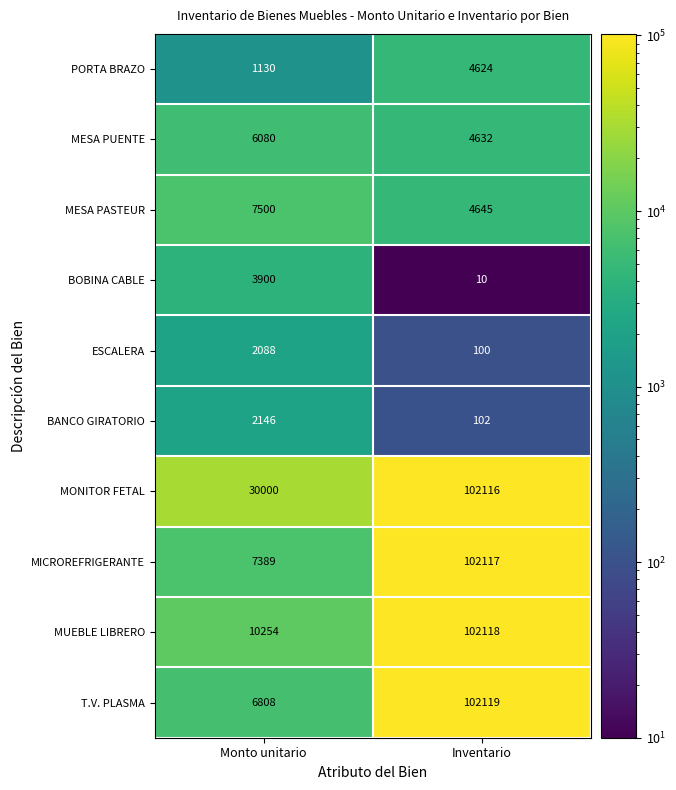

Reading right to left, extract all data points from this chart.

PORTA BRAZO: 4624	1130
MESA PUENTE: 4632	6080
MESA PASTEUR: 4645	7500
BOBINA CABLE: 10	3900
ESCALERA: 100	2088
BANCO GIRATORIO: 102	2146
MONITOR FETAL: 102116	30000
MICROREFRIGERANTE: 102117	7389
MUEBLE LIBRERO: 102118	10254
T.V. PLASMA: 102119	6808